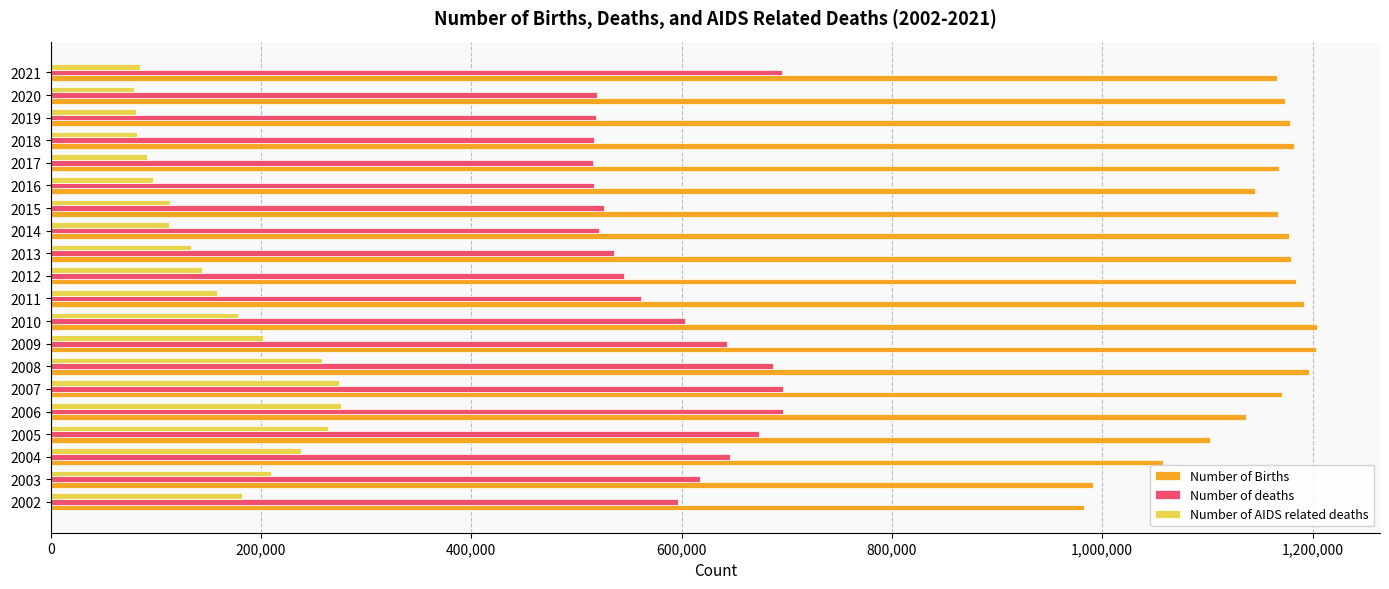

At how many categories does at least one series exceed 286193?

20